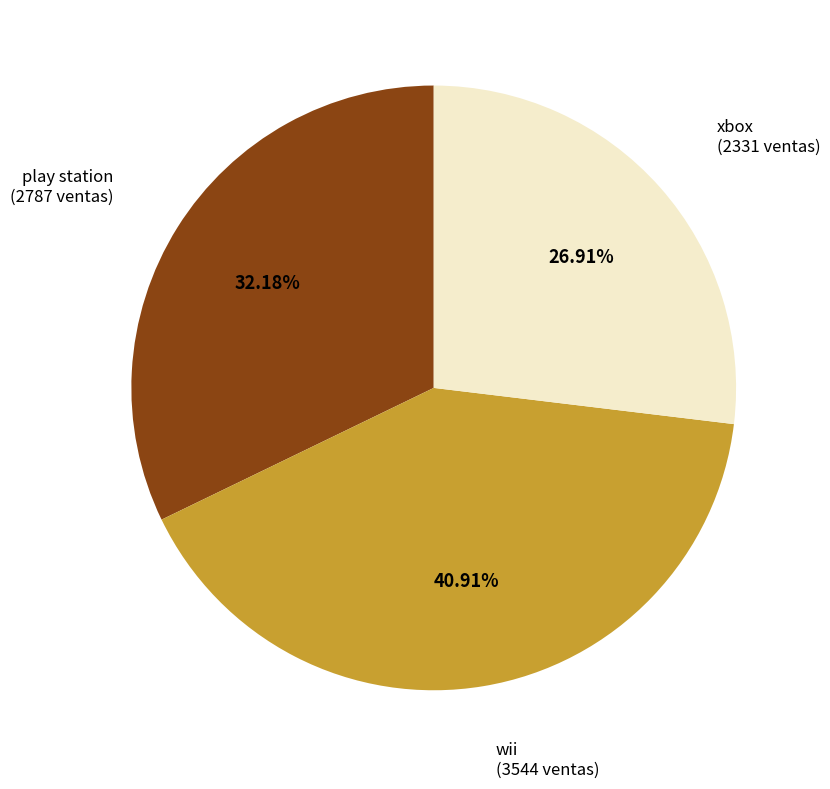

The xbox slice represents 27% of the pie. True or false?

True